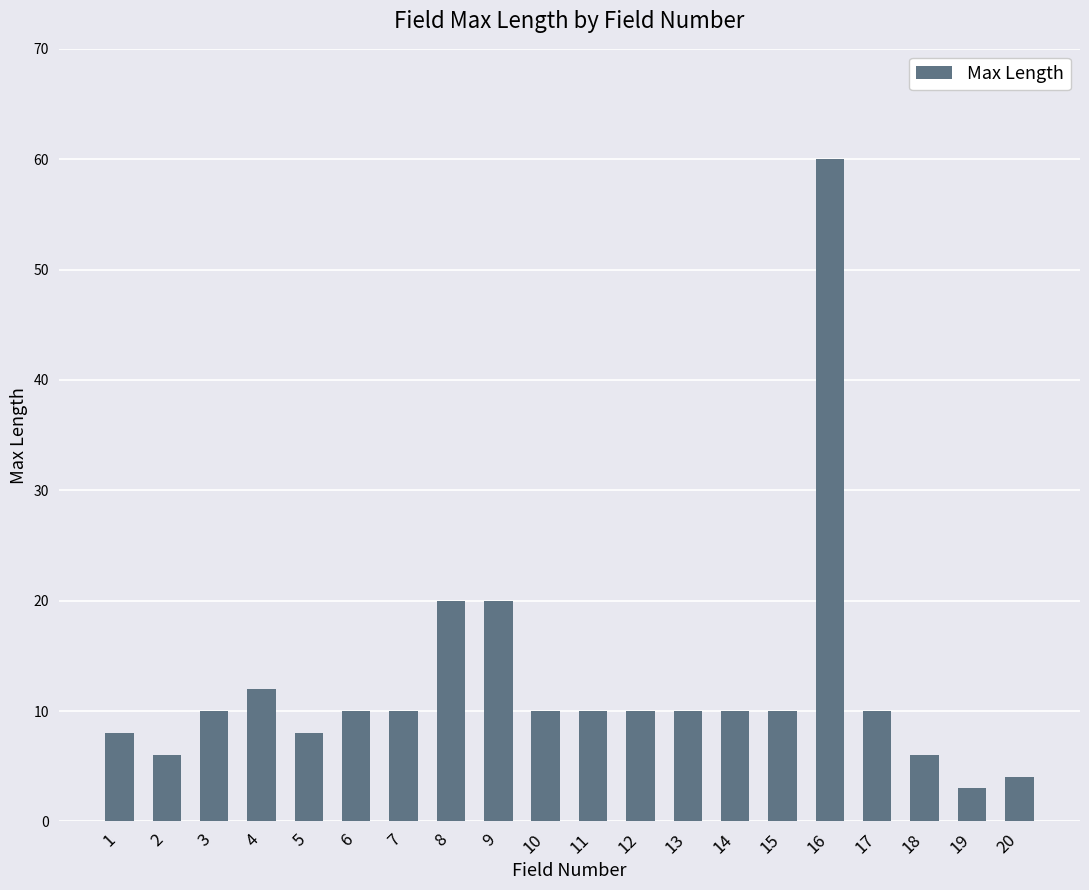

Which label corresponds to the largest value in the chart?

16